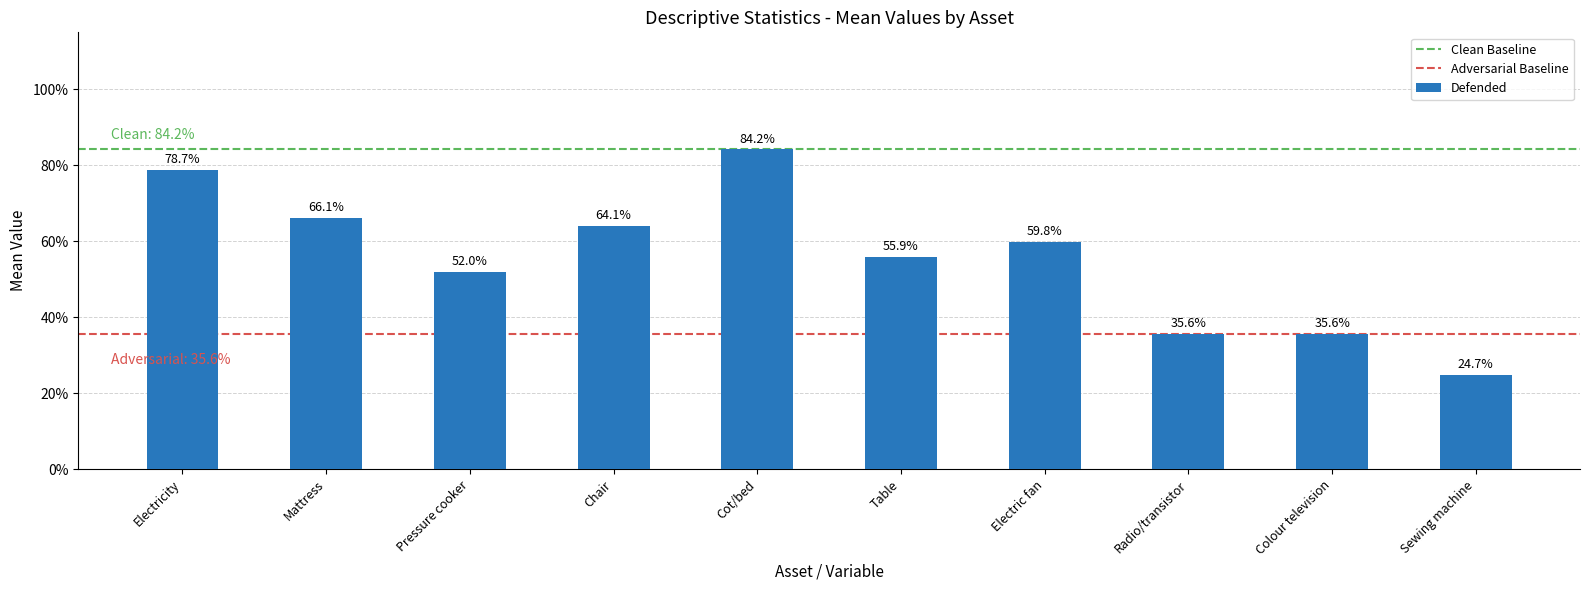

True or false: the data shows 0.6 at Table.

True